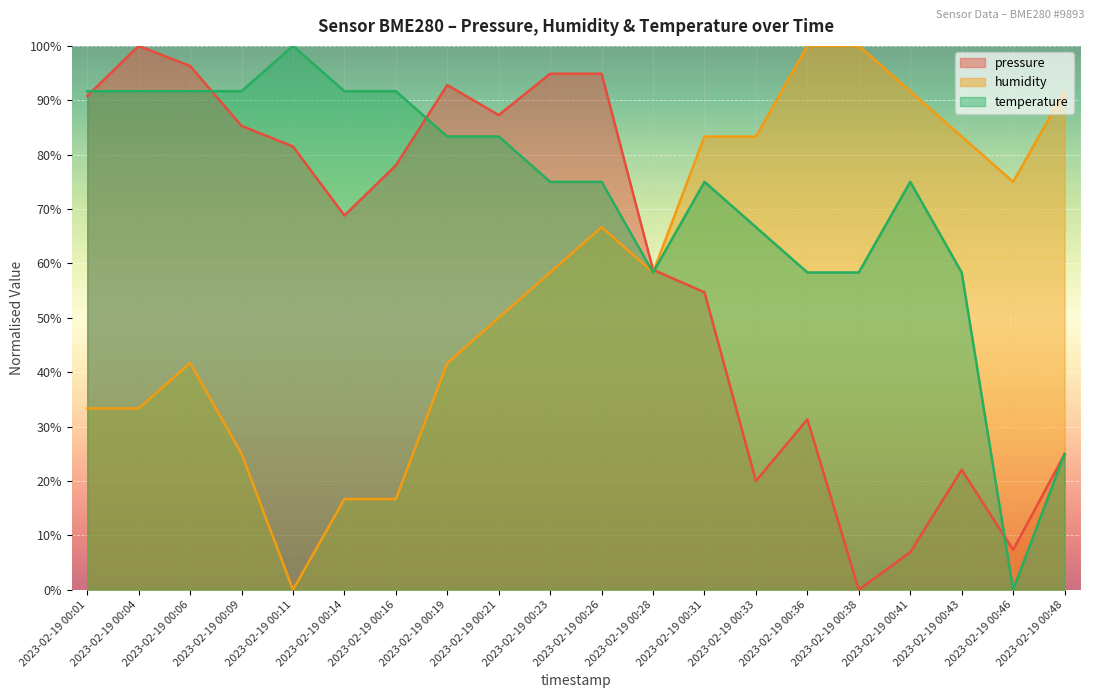

The pressure series shows 13.0 at 2023-02-19 00:48. True or false?

False